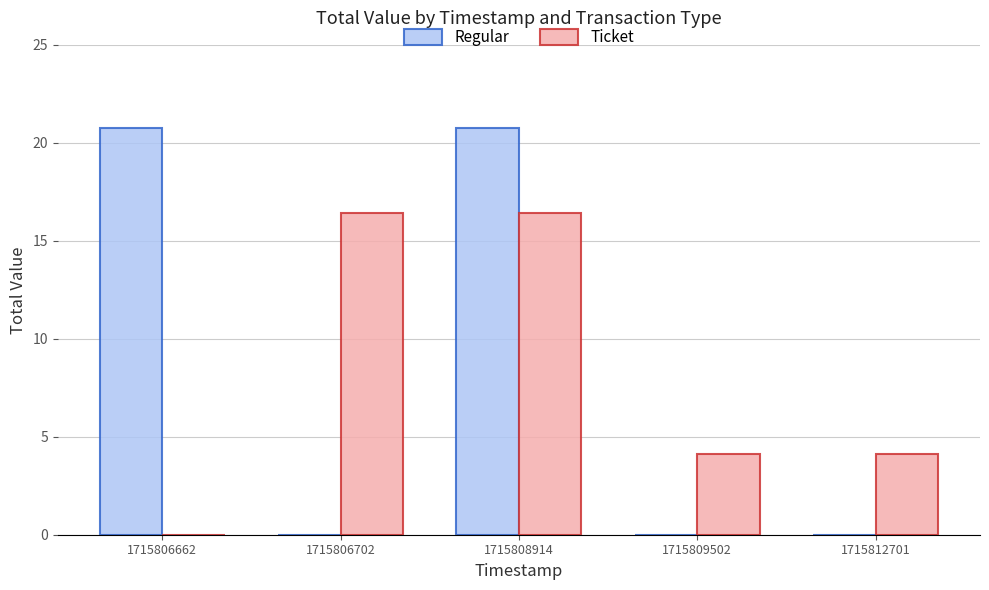

At which category is the sum across all series the highest?

1715808914